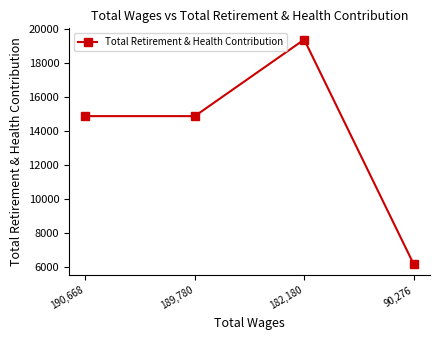

What is the label of the 3rd point from the left?

182,180